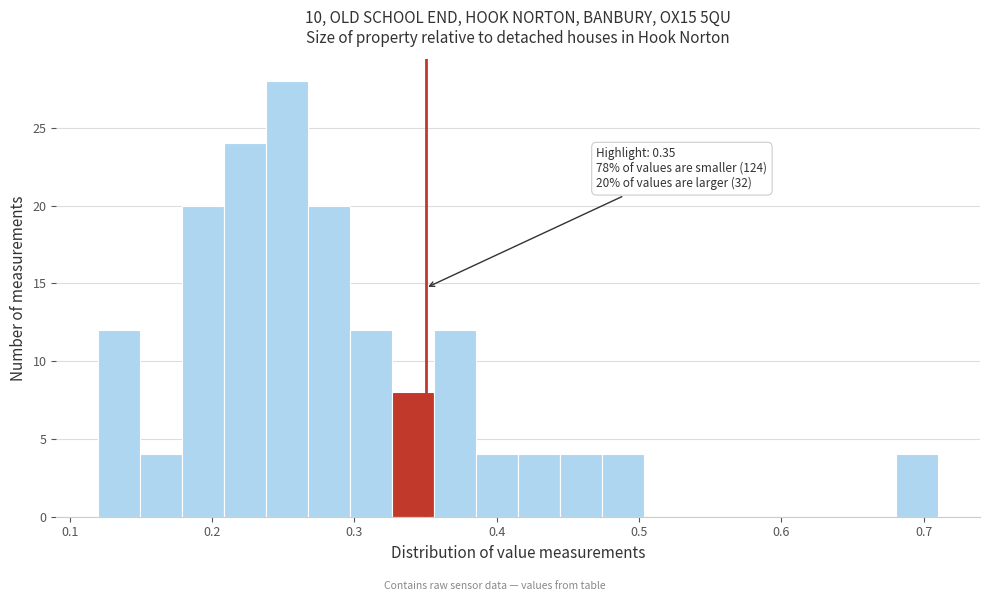

Read against the x-axis, roughly where is the centre of the tallest bar?

0.25